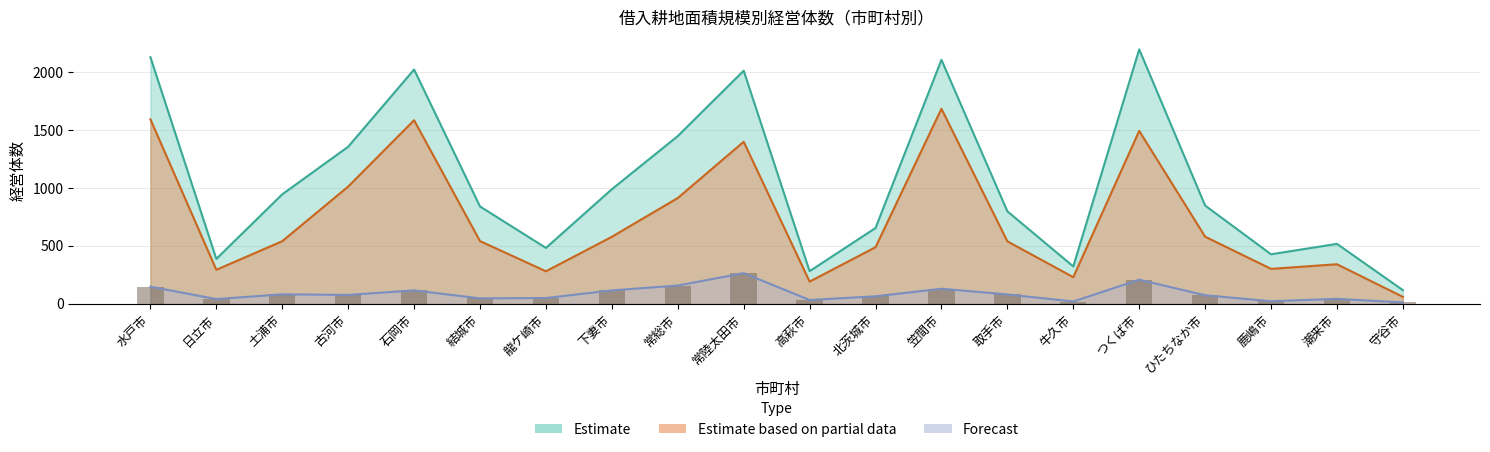

Which series has the widest spread of values?

Estimate (計)